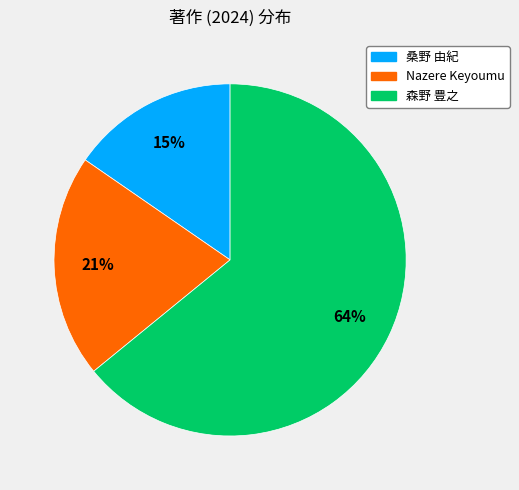

To the nearest percent, what is the average slice percentage?

33%